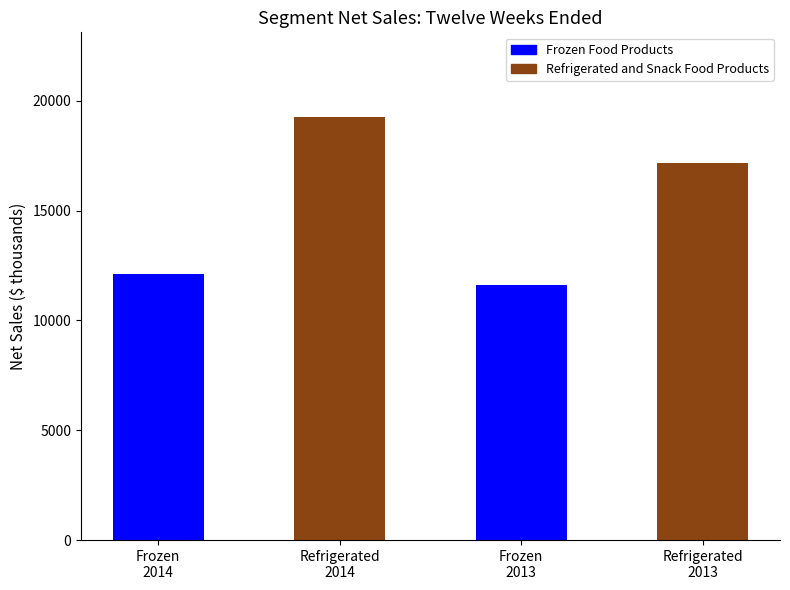

What is the value of the 1st bar from the left?

12130